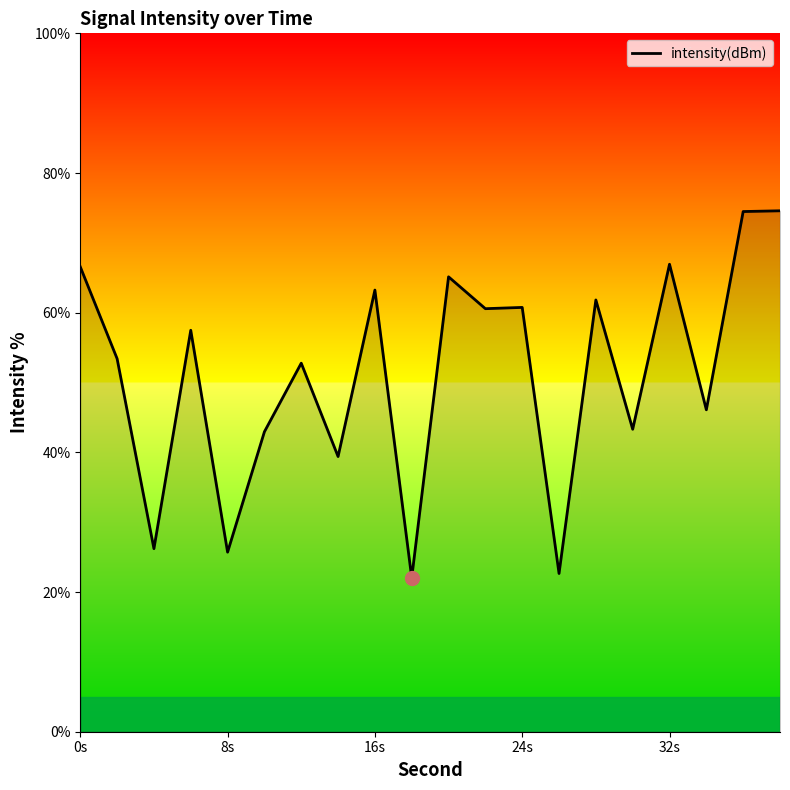

What is the difference between the maximum and minimum values?

52.6